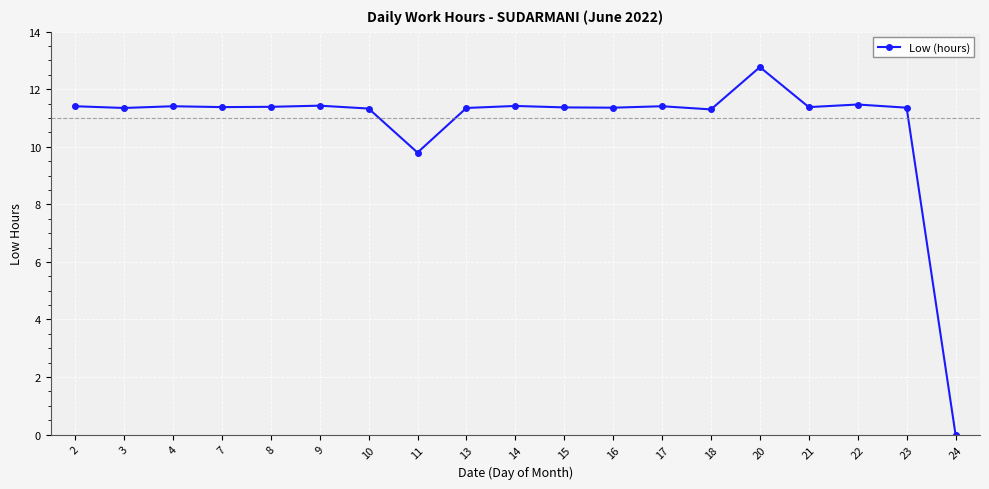

What is the sum of all values?

204.7